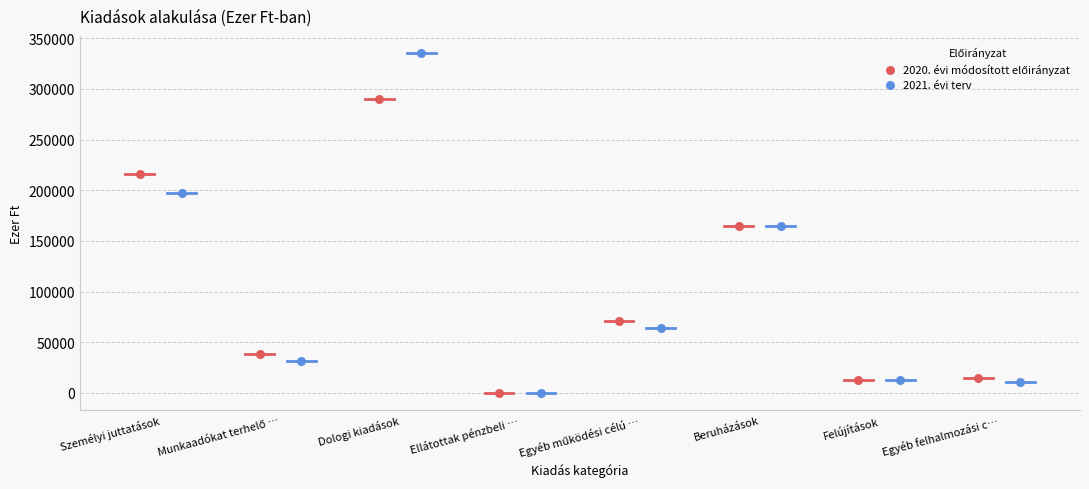

Which series has the widest spread of Y values?

2021. évi terv